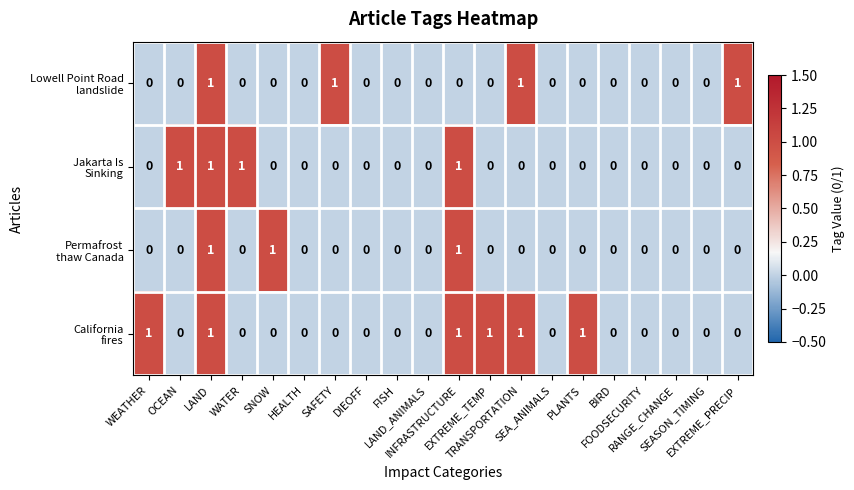

Between LAND_ANIMALS and WEATHER, which is larger?

LAND_ANIMALS